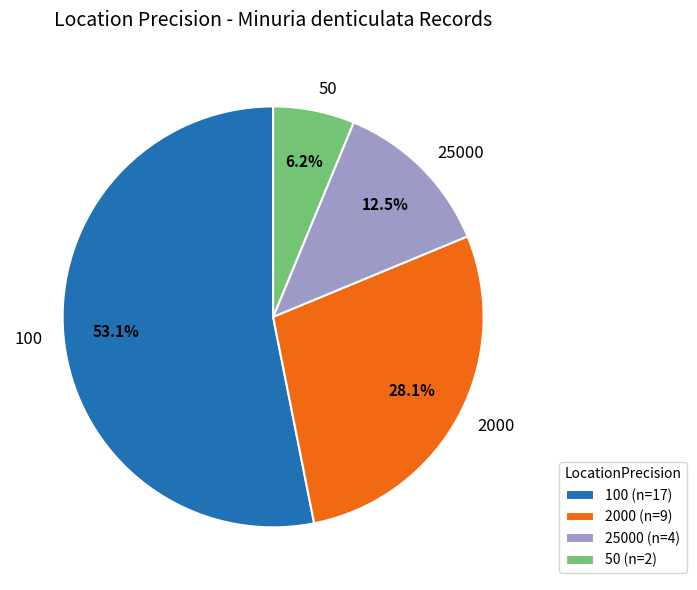

Between 2000 and 50, which is larger?

2000